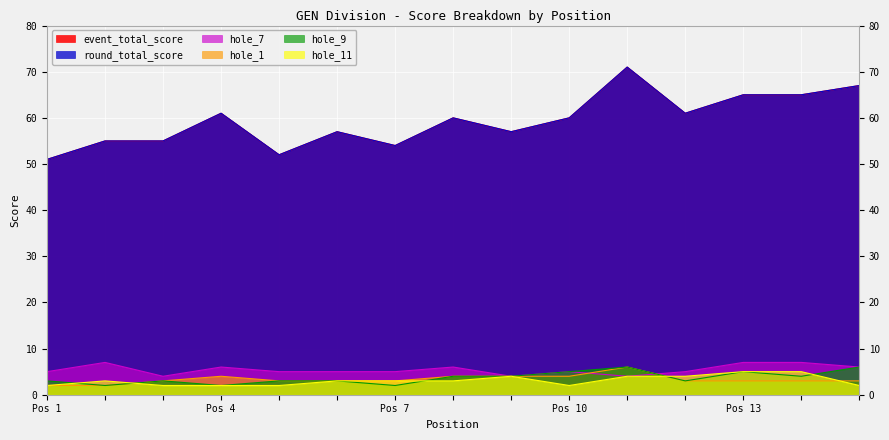

What is the average value of the hole_9 series?

4